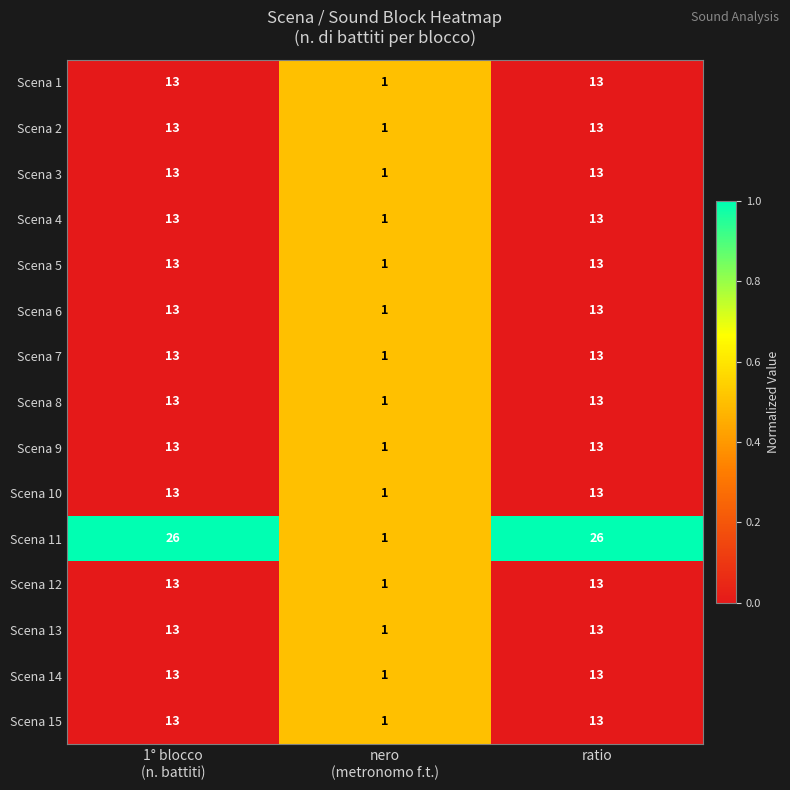

What is the total value across all series at ratio?

208